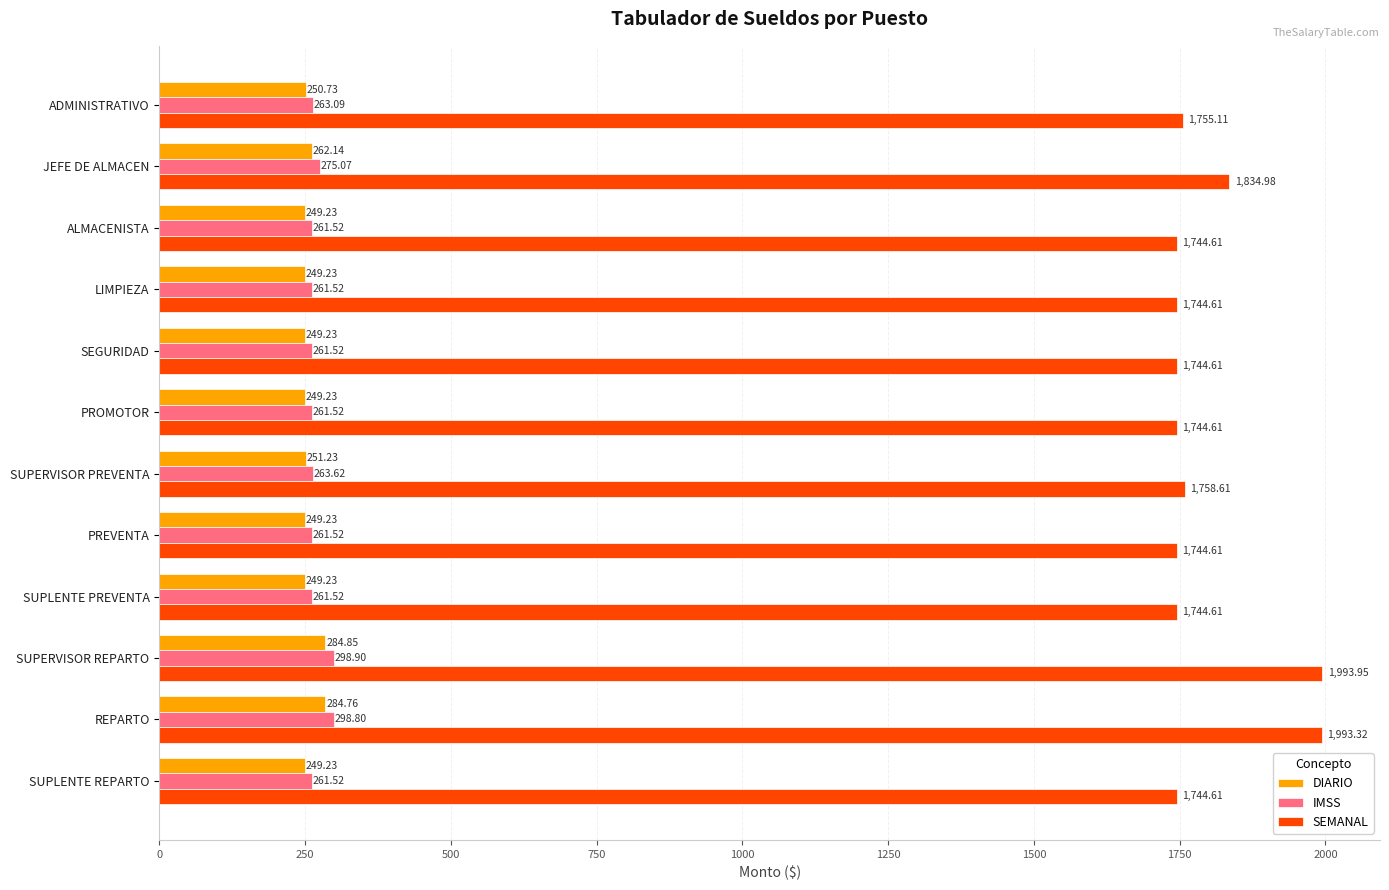

What is the sum of all SEMANAL values?

21548.2